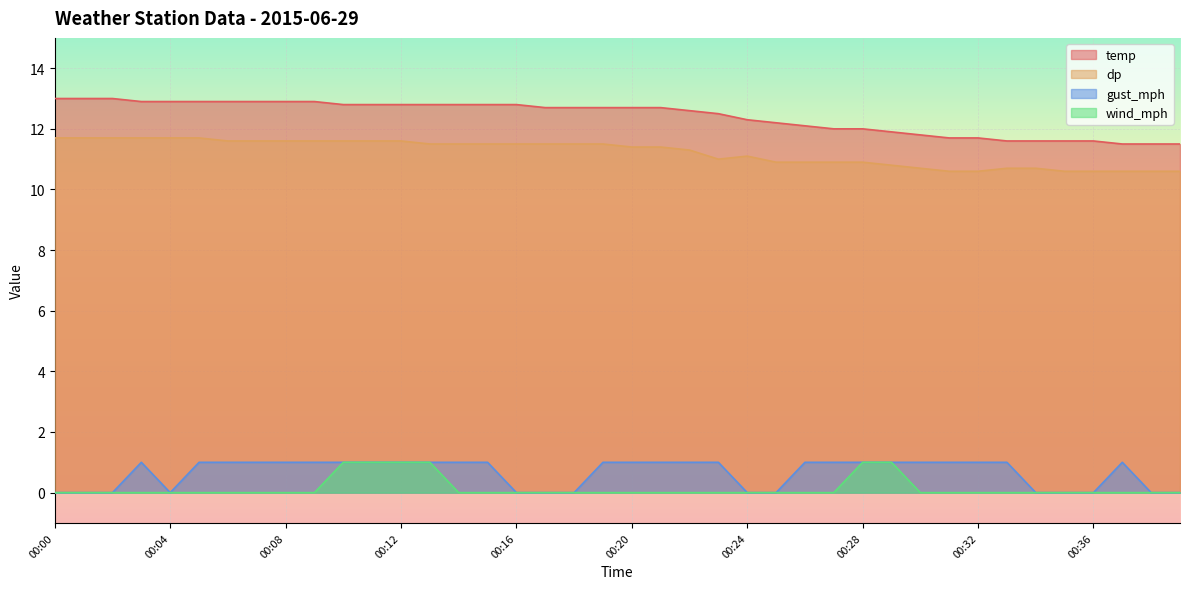

What is the difference between the highest and lowest values at 00:03?

12.9